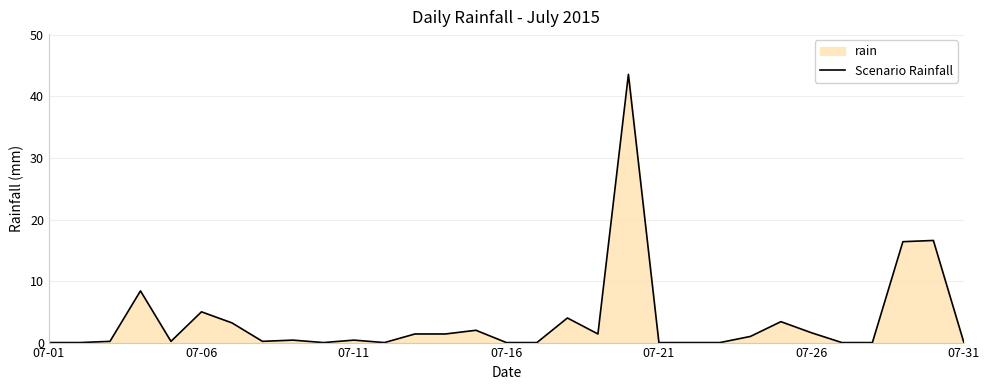

What is the change in value from 17 to 28?

+12.4